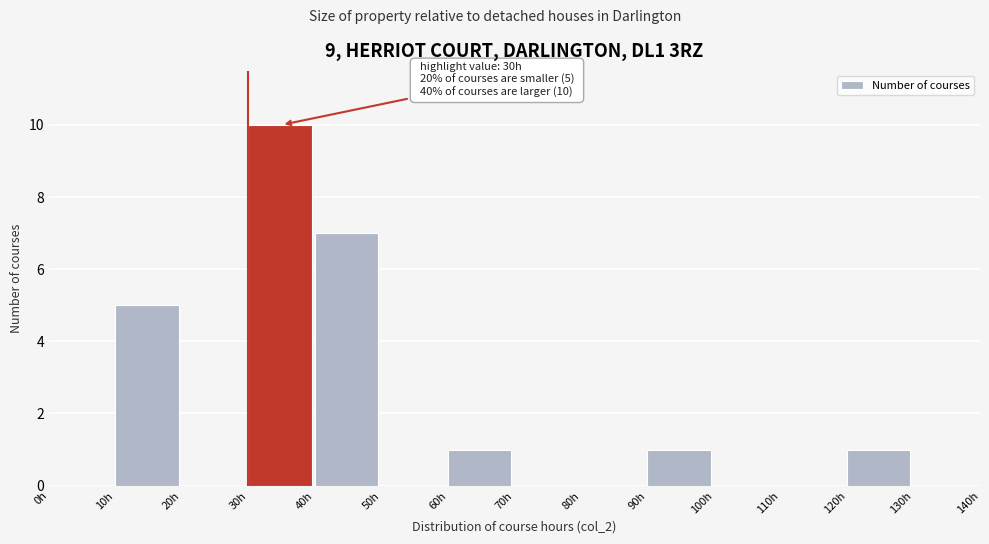

Which range on the x-axis has the tallest bar?

30 to 40